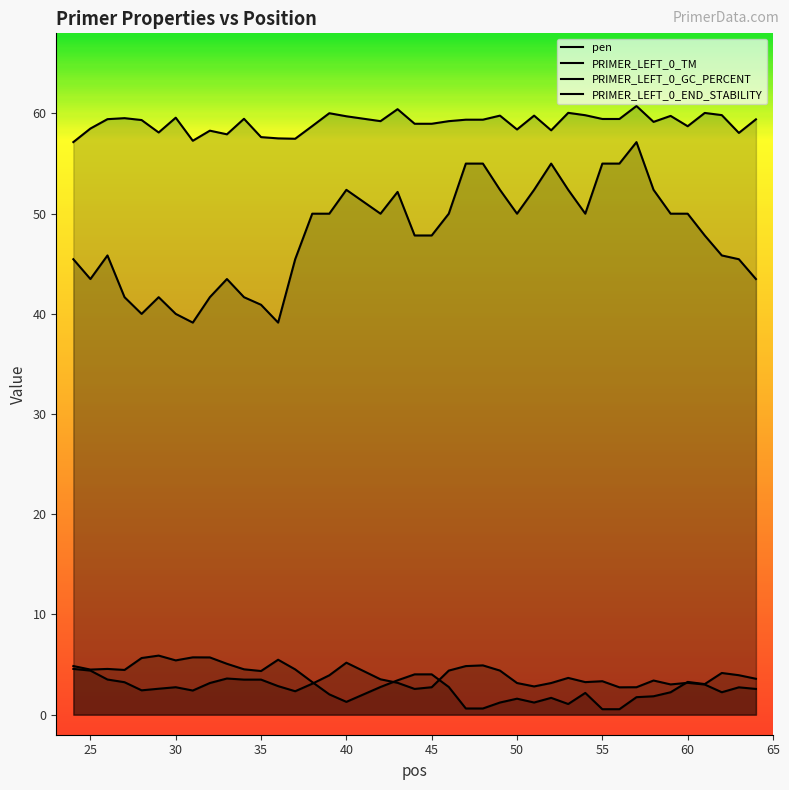

How many lines are shown in the chart?

4